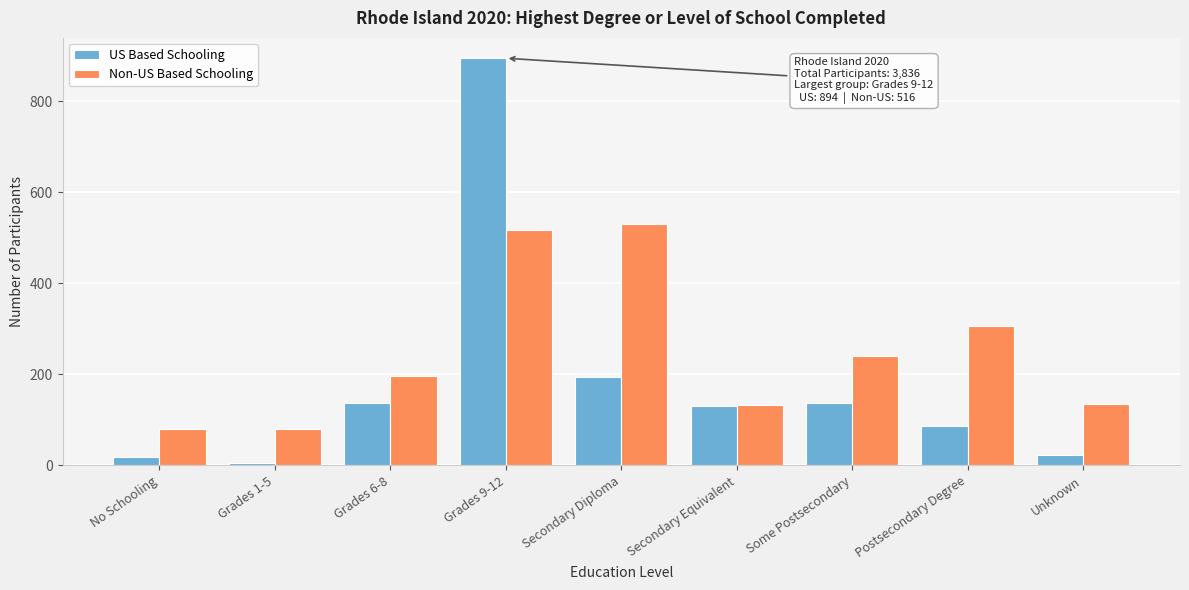

What is the difference between the maximum and minimum values in the US Based Schooling series?

889